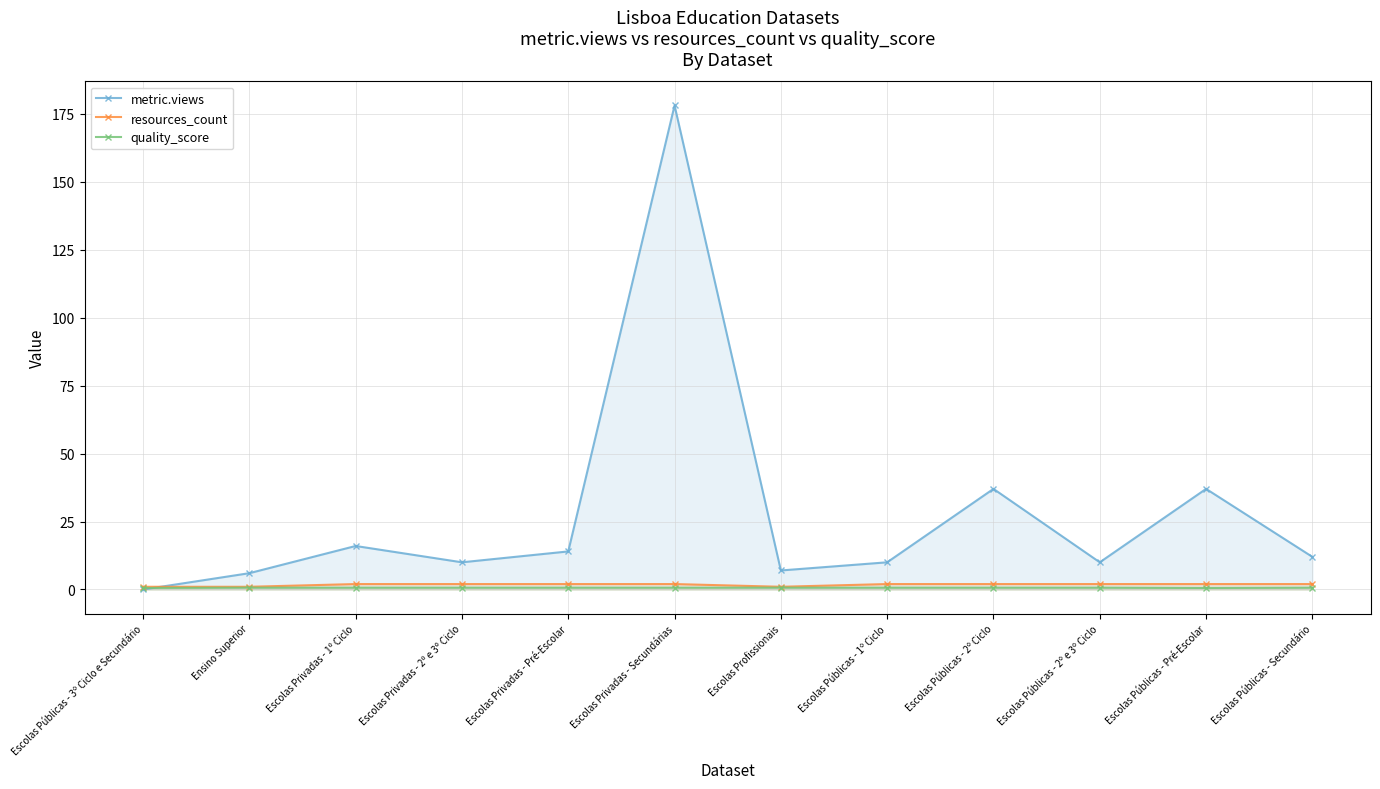

Which series has the widest spread of values?

metric.views